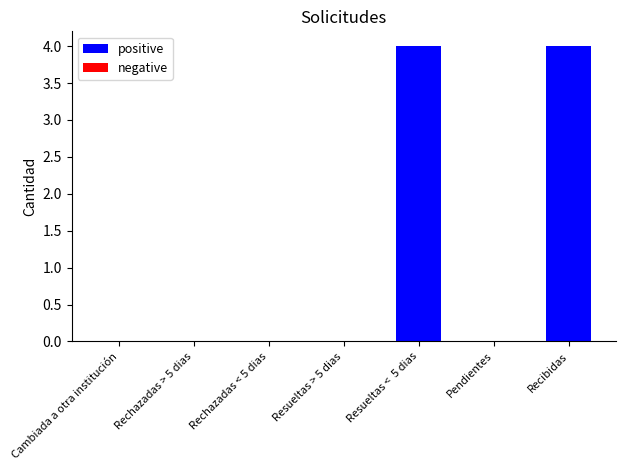

What value does the data have at Recibidas?

4